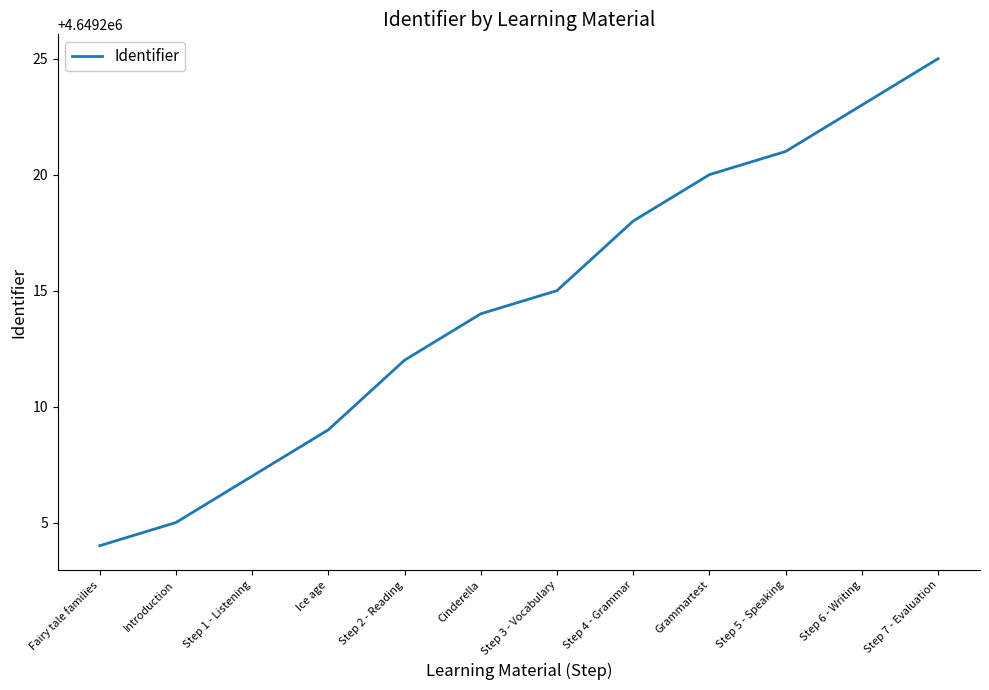

Reading left to right, what are all the values shown in this chart?

4649204	4649205	4649207	4649209	4649212	4649214	4649215	4649218	4649220	4649221	4649223	4649225